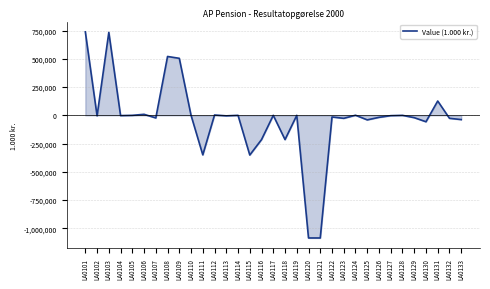

What is the difference between the maximum and minimum values?

1826778